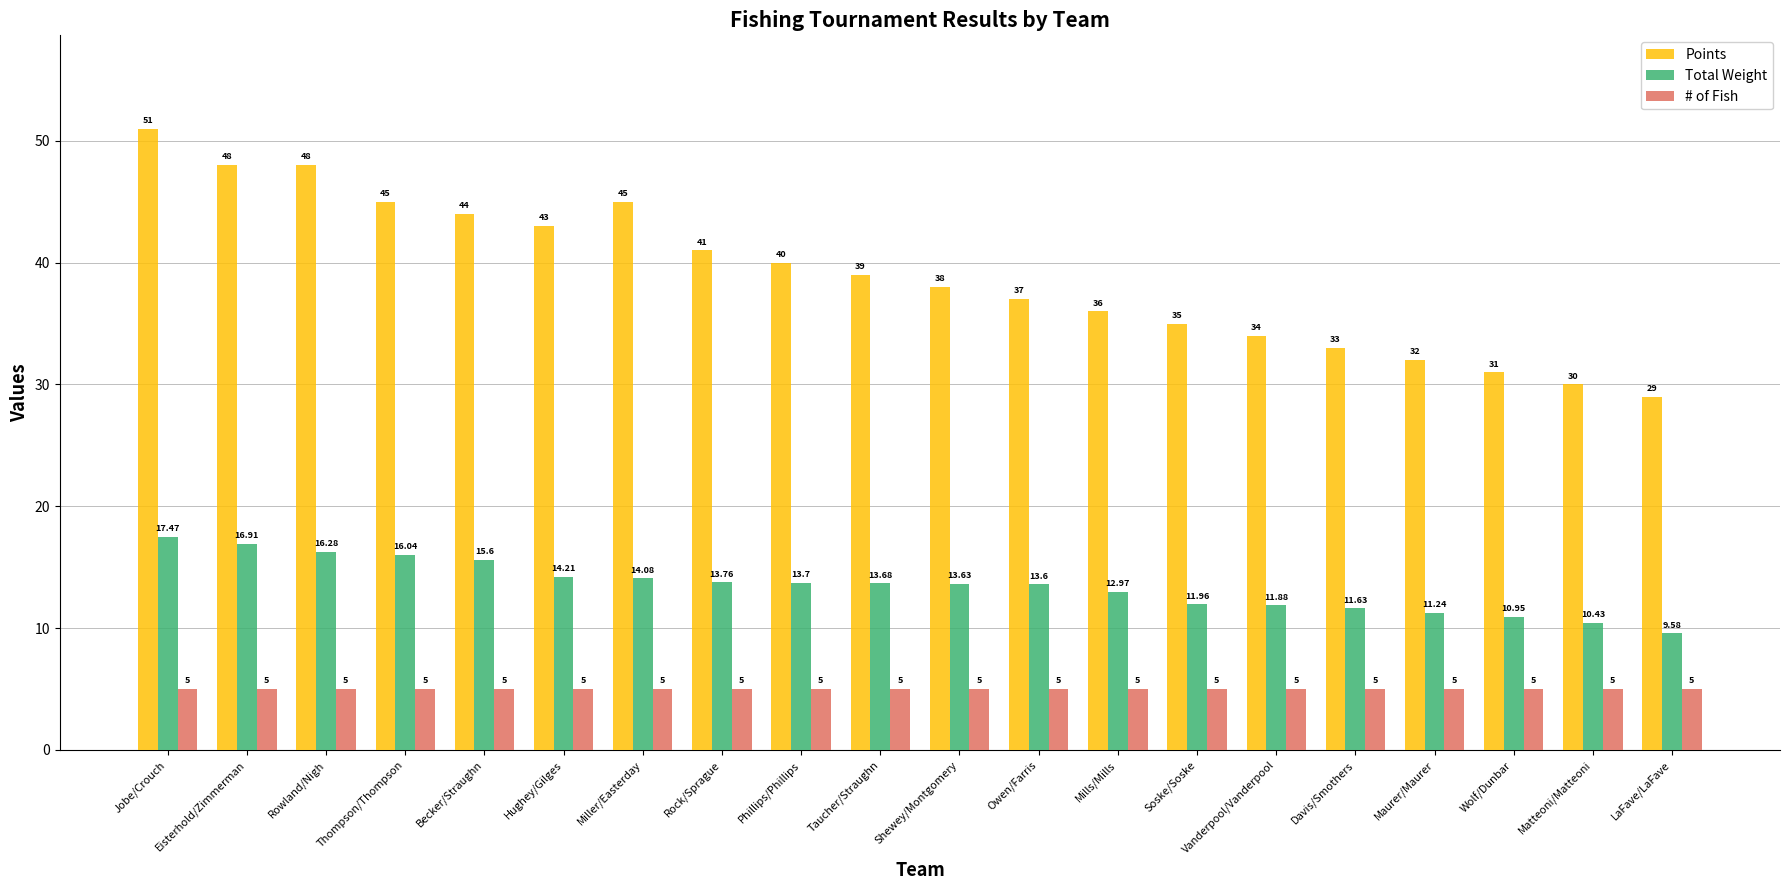

Rank the series by their average value, from lowest to highest.

# of Fish, Total Weight, Points